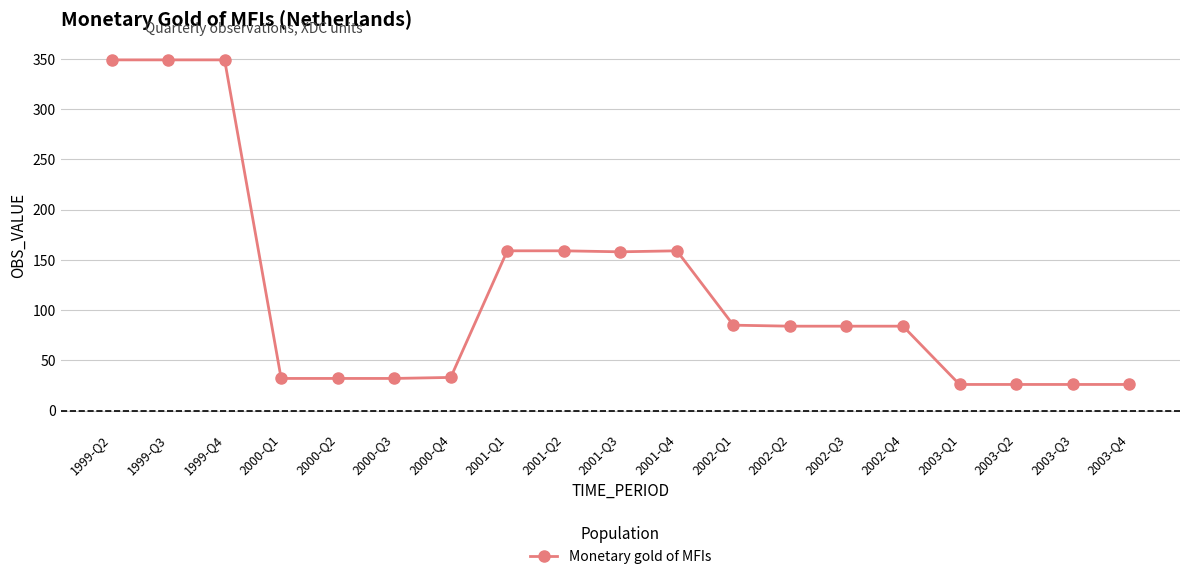

Is it true that the value at 2003-Q1 is 26?

True